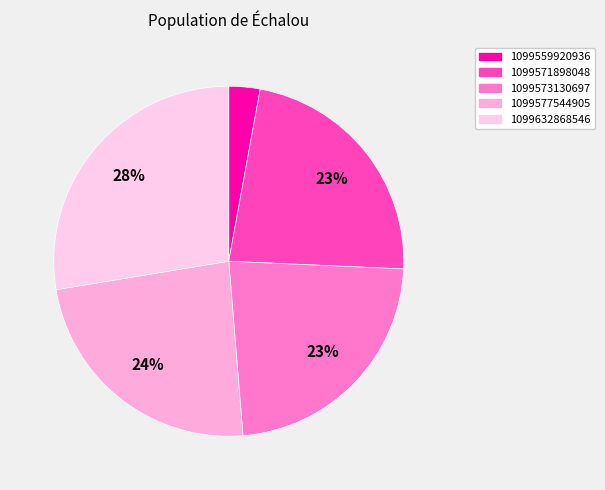

How many segments does this pie chart have?

5